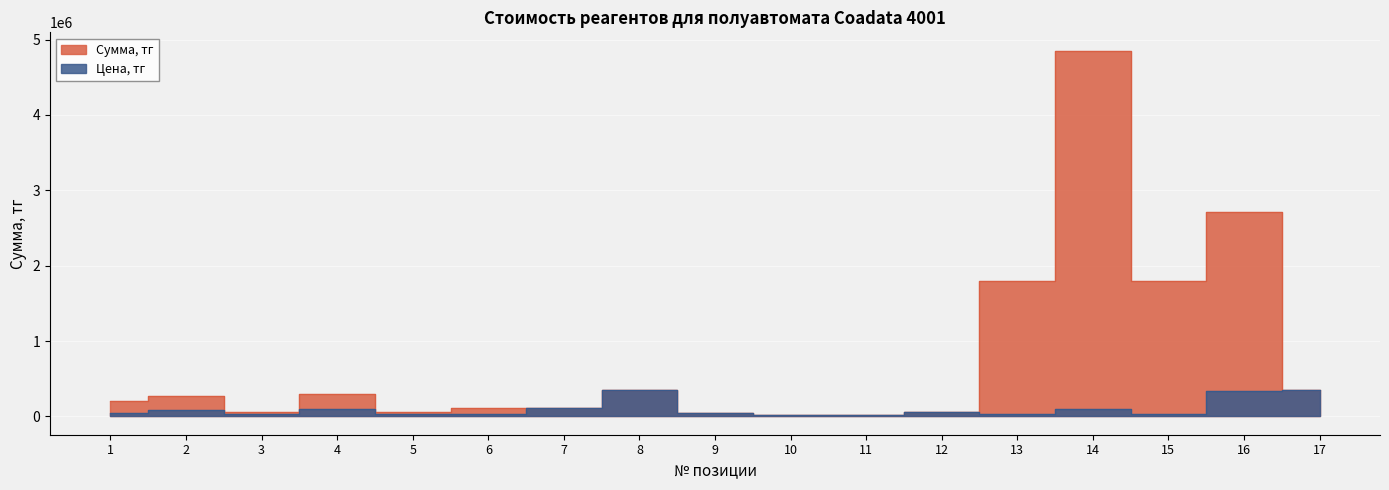

Rank the series by their average value, from lowest to highest.

Цена, тг, Сумма, тг